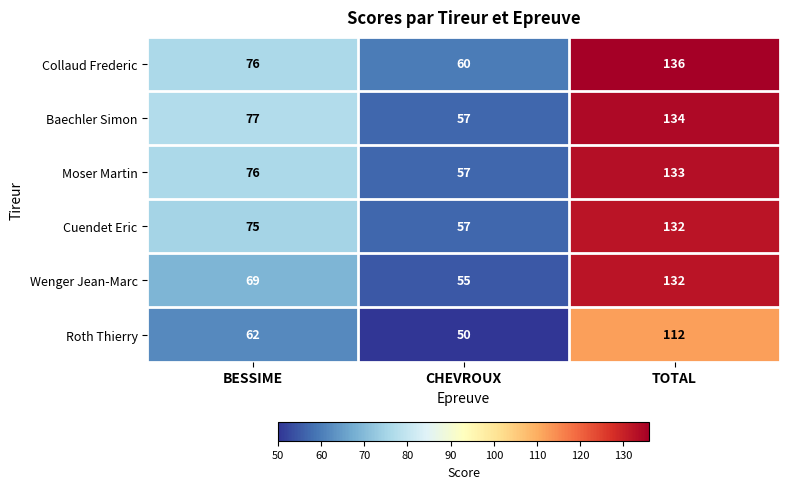

At which label is Moser Martin closest to 95?

BESSIME